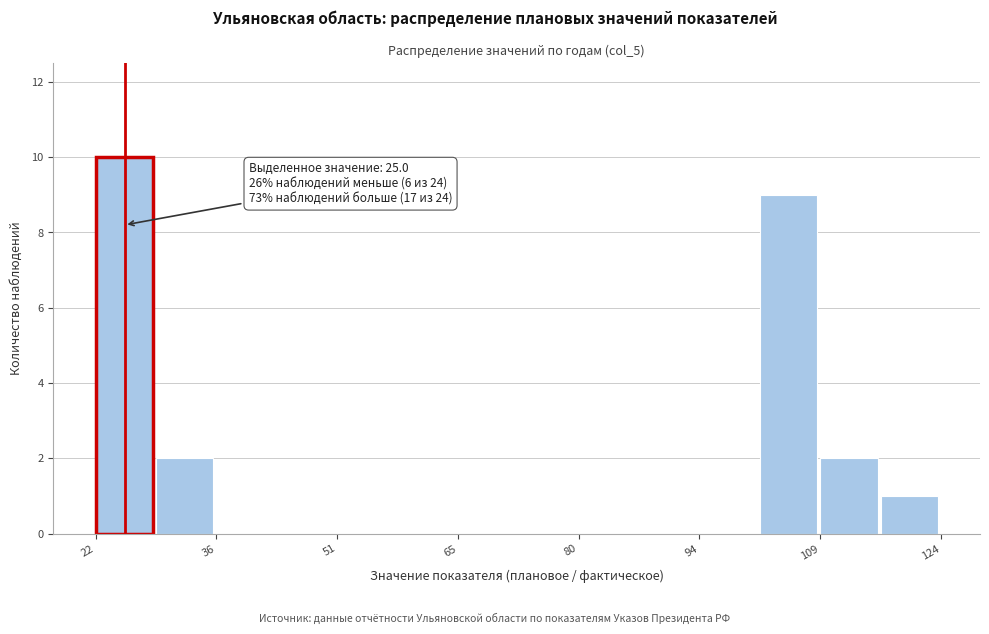

Around what value on the x-axis is the tallest bar? Give the approximate position of its centre, as read against the axis.

24